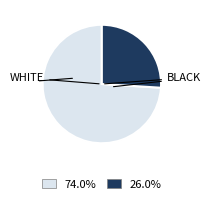

Is there any slice that represents more than half of the pie?

Yes